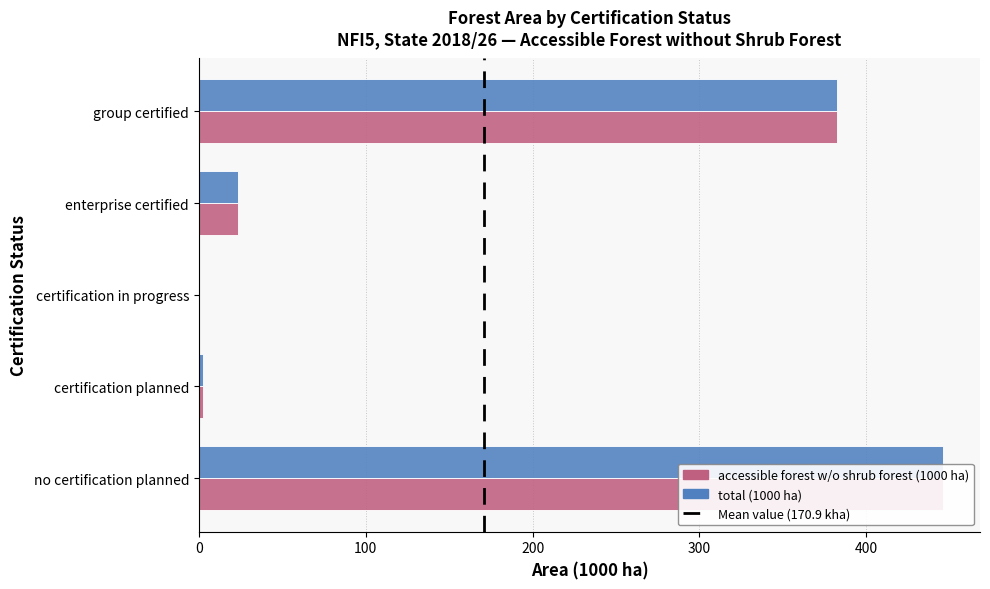

Rank the series at enterprise certified from lowest to highest value.

accessible forest w/o shrub forest (1000 ha), total (1000 ha)